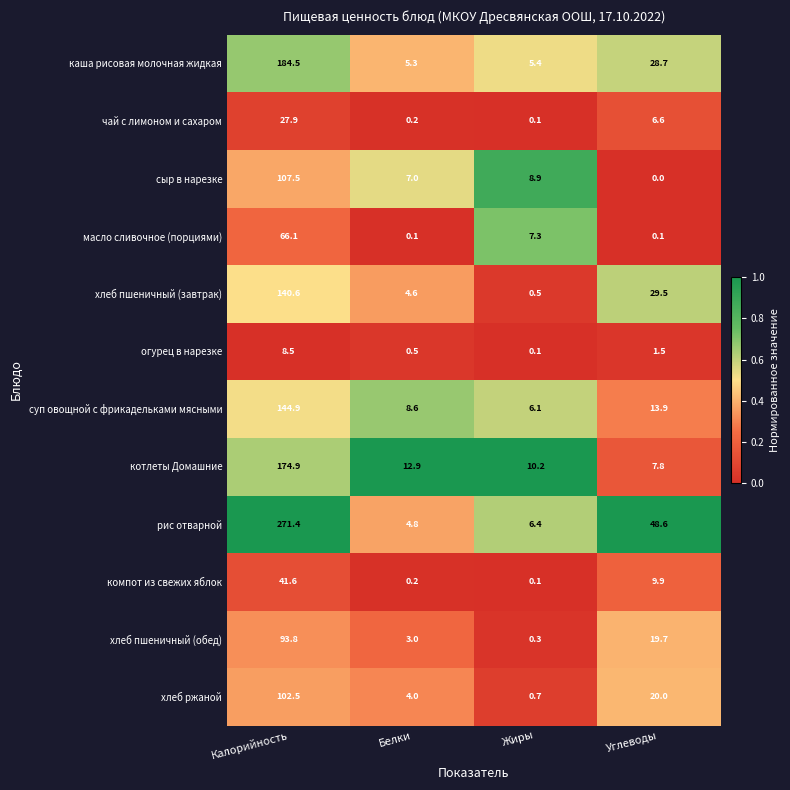

List the series in order of their peak value, highest first.

рис отварной, каша рисовая молочная жидкая, котлеты Домашние, суп овощной с фрикадельками мясными, хлеб пшеничный (завтрак), сыр в нарезке, хлеб ржаной, хлеб пшеничный (обед), масло сливочное (порциями), компот из свежих яблок, чай с лимоном и сахаром, огурец в нарезке